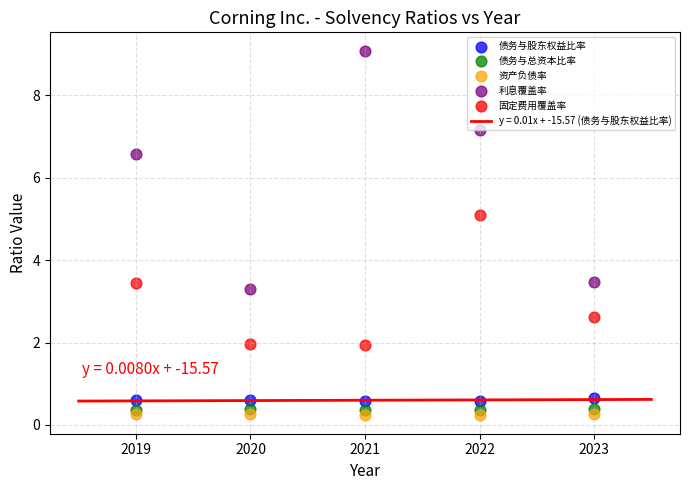

Which series contains the lowest Y value?

资产负债率